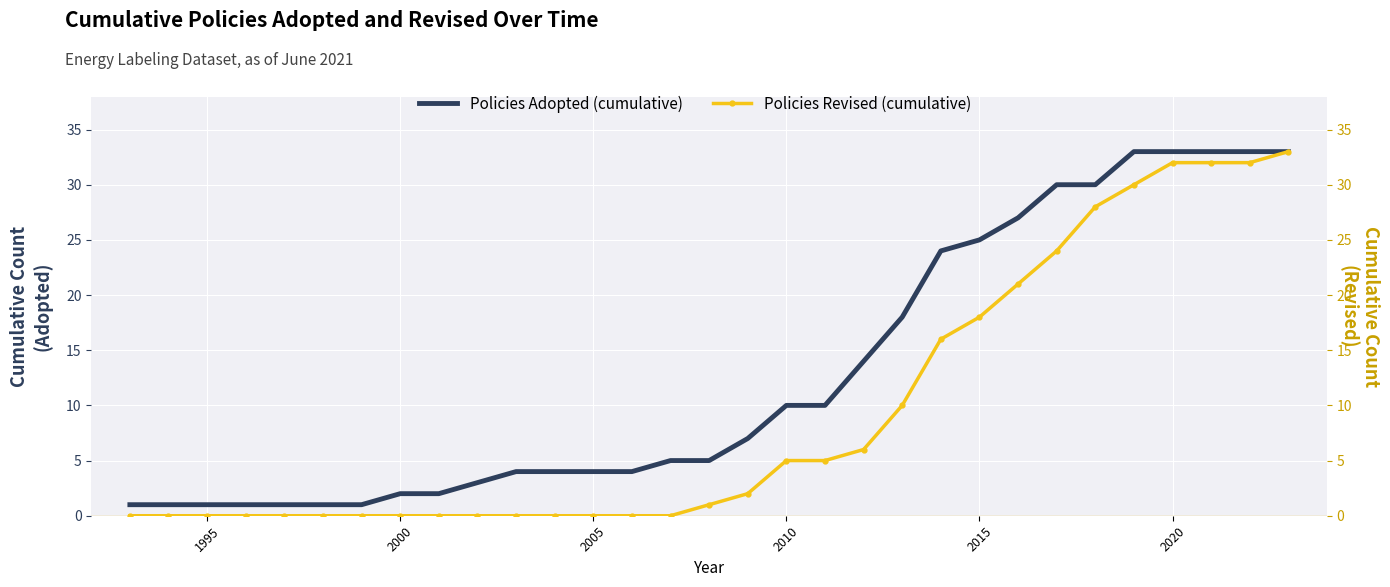

Which series has the widest spread of values?

Policies Revised (cumulative)